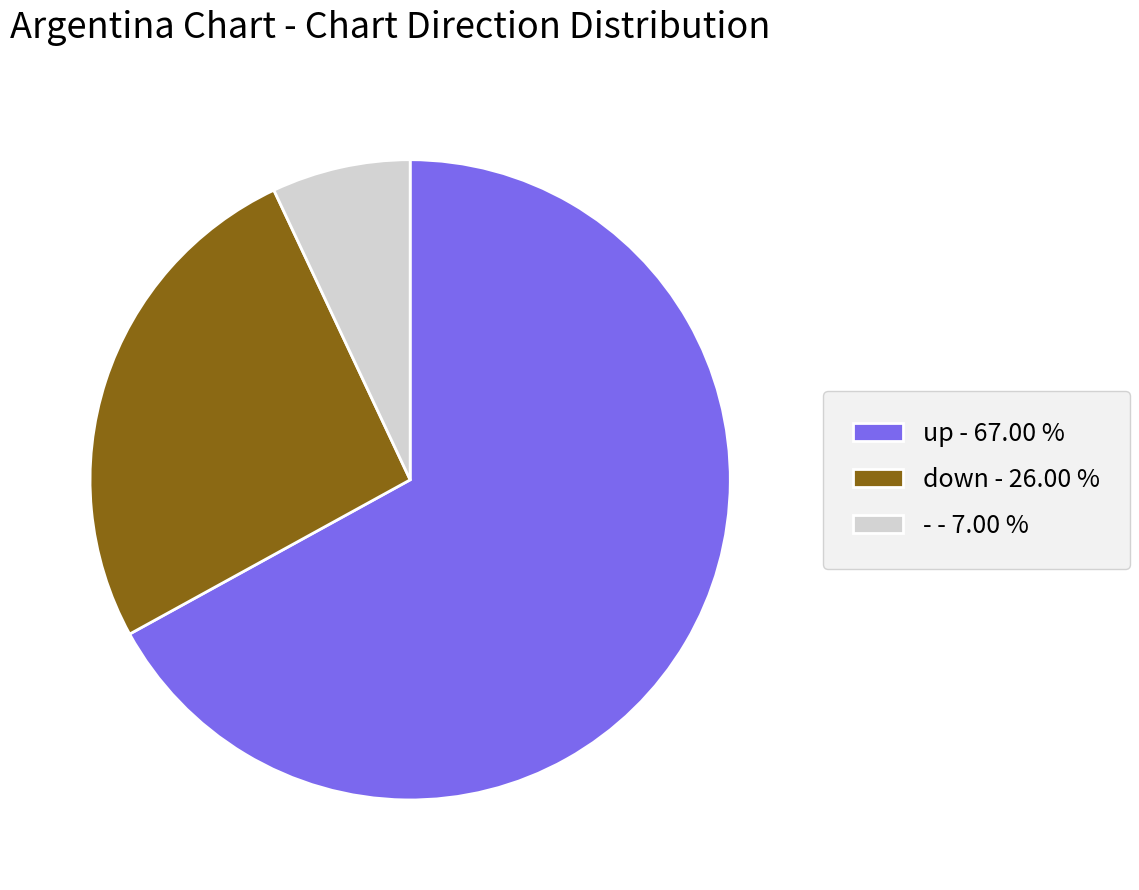

Is it true that down is 12% of the pie?

False